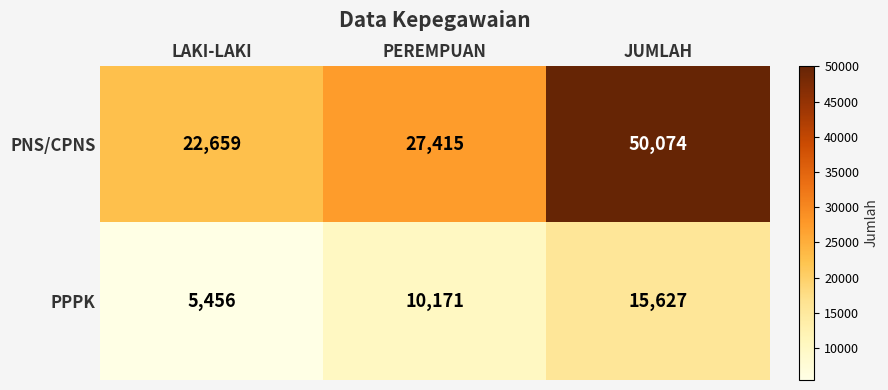

List the series in order of their peak value, lowest first.

PPPK, PNS/CPNS